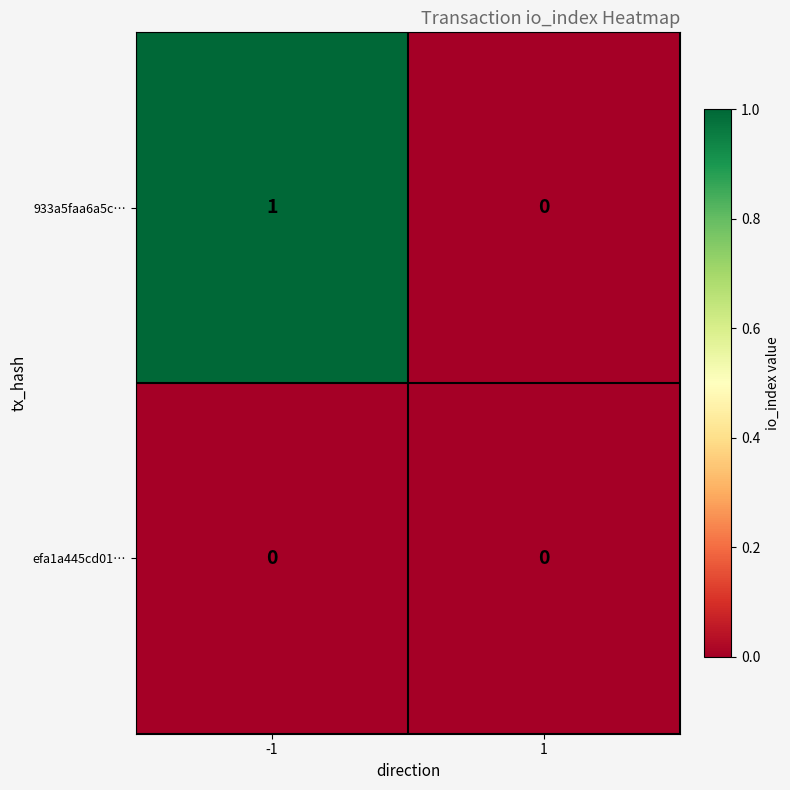

Is it true that efa1a445cd01… equals 0 at -1?

True